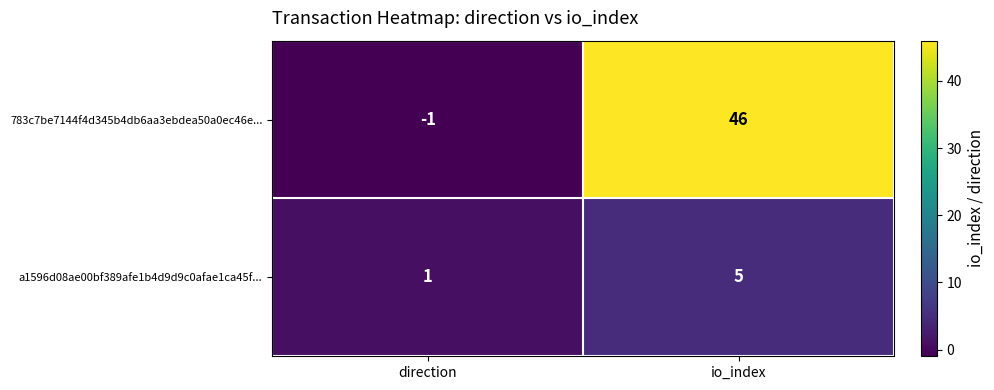

List the labels in order of 783c7be7144f4d345b4db6aa3ebdea50a0ec46e... value, smallest first.

direction, io_index